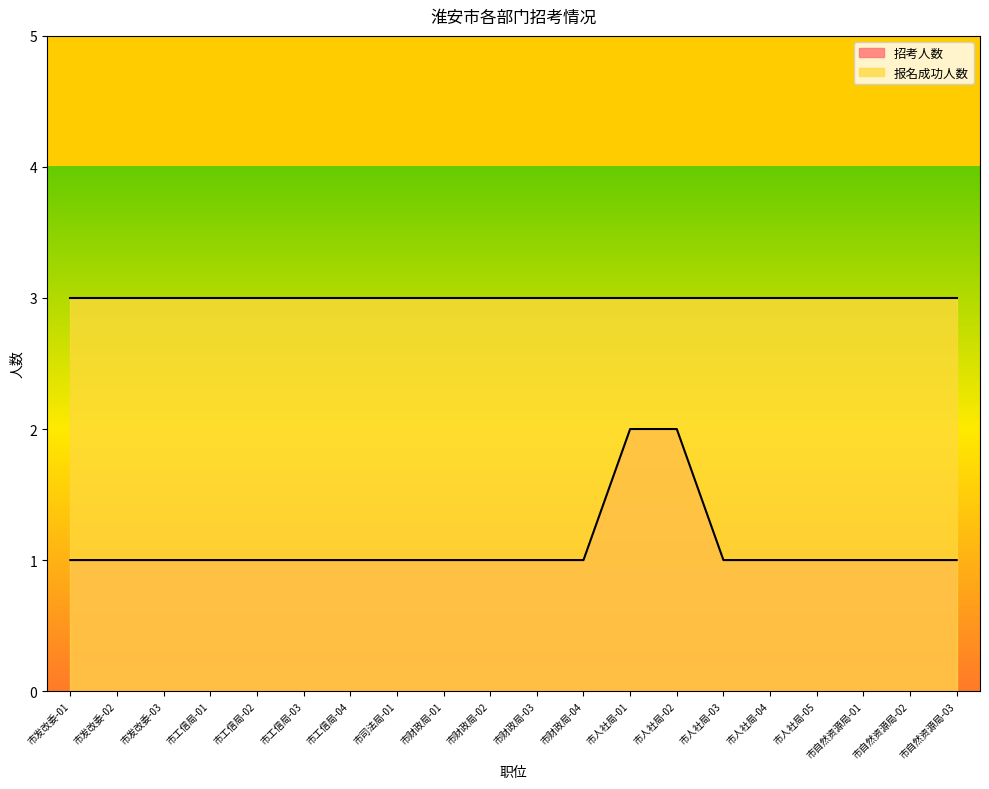

The chart shows a value of 0 at 市自然资源局-03. True or false?

False